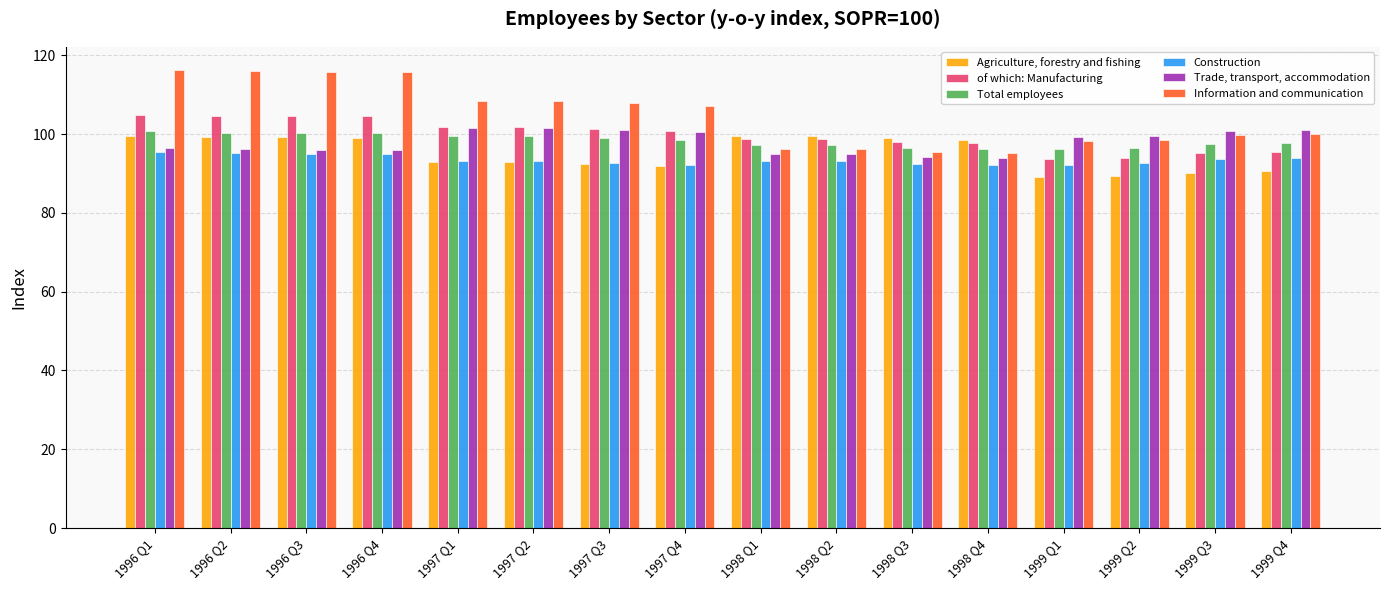

What is the lowest value of the Trade, transport, accommodation series?

93.9